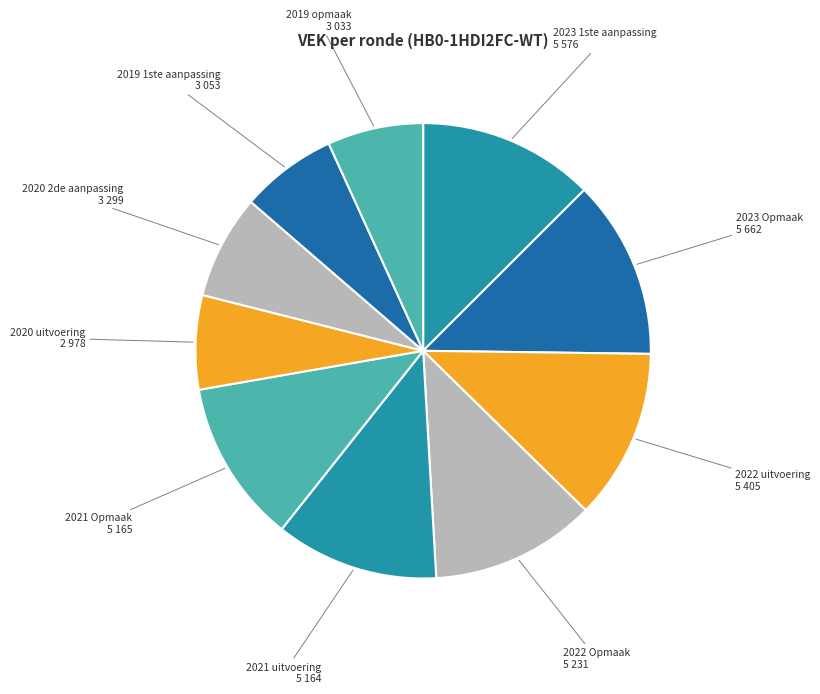

True or false: 2019 1ste aanpassing accounts for 7% of the total.

True